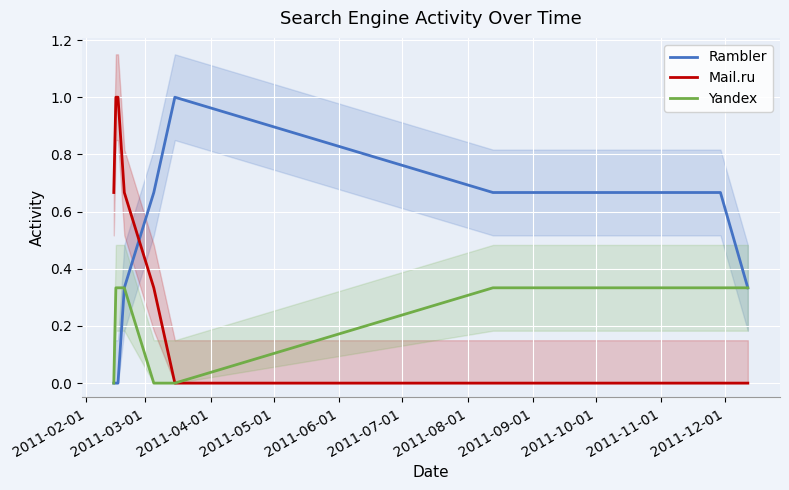

What are all the series names shown in the legend?

Rambler, Mail.ru, Yandex